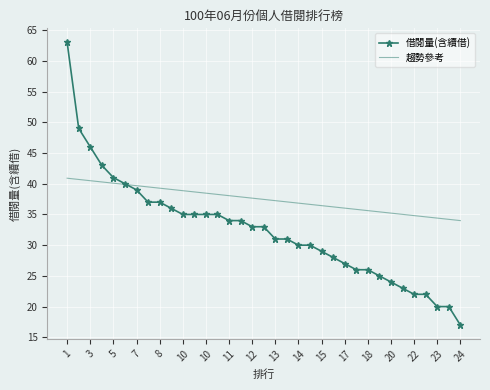

What is the smallest value displayed?

17.0